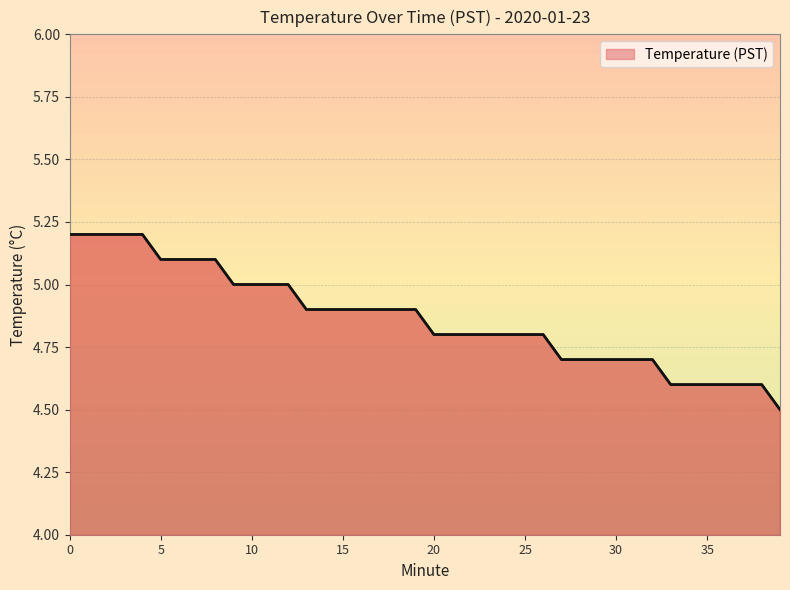

What is the smallest value displayed?

4.5